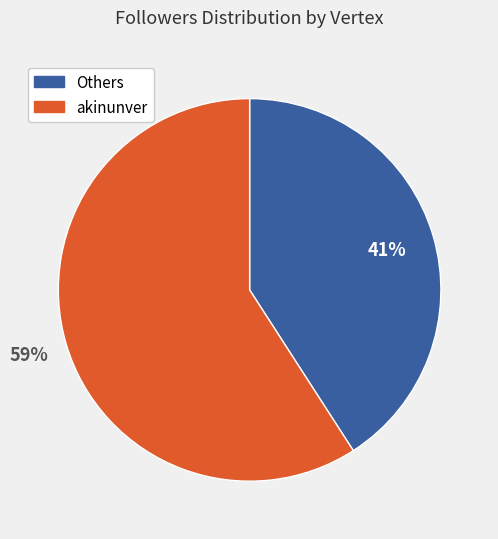

To the nearest percent, what is the difference between the largest and smallest slice percentages?

18%